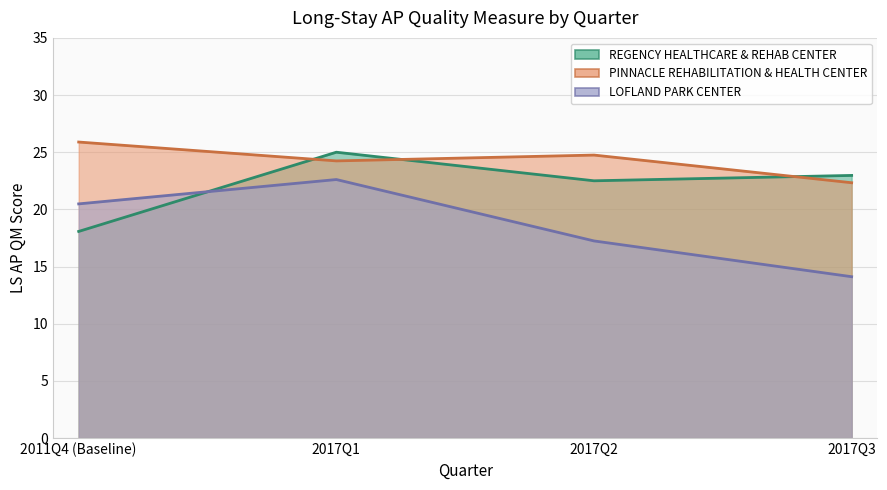

Which category has the highest value across all series?

2011Q4 (Baseline)